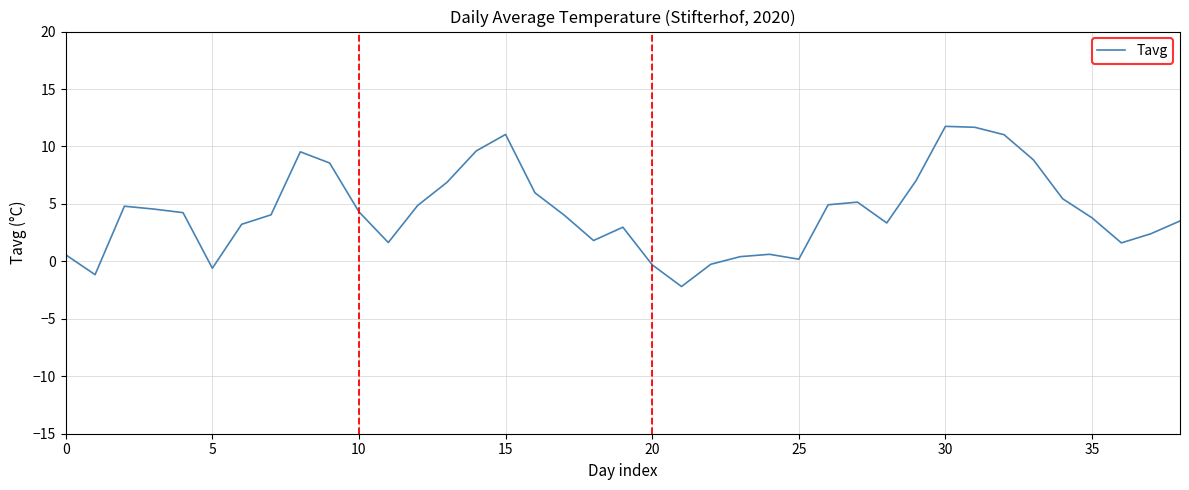

What is the difference between the maximum and minimum values?

13.9